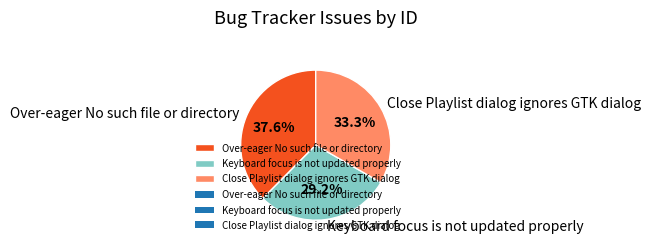

Approximately how many times larger is the value at Keyboard focus is not updated properly compared to Close Playlist dialog ignores GTK dialog?

0.9